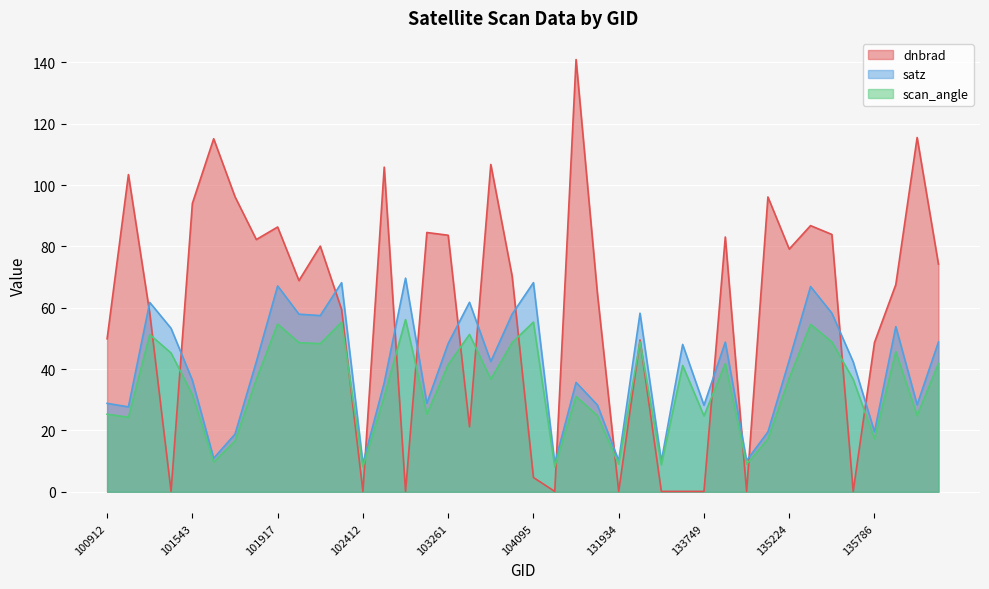

At which category does dnbrad reach its first local valley?

101420